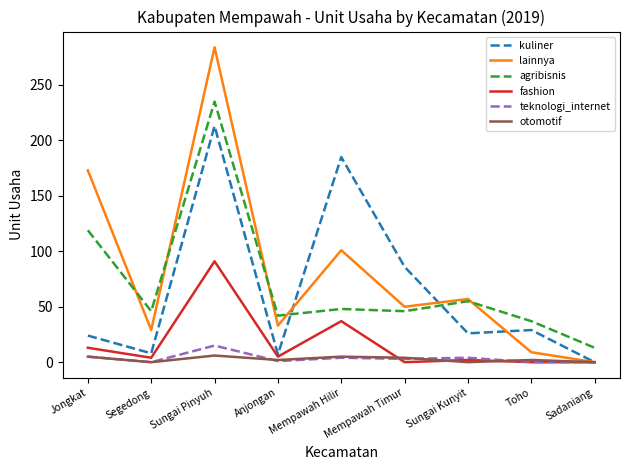

What position from the left is Sungai Kunyit?

7